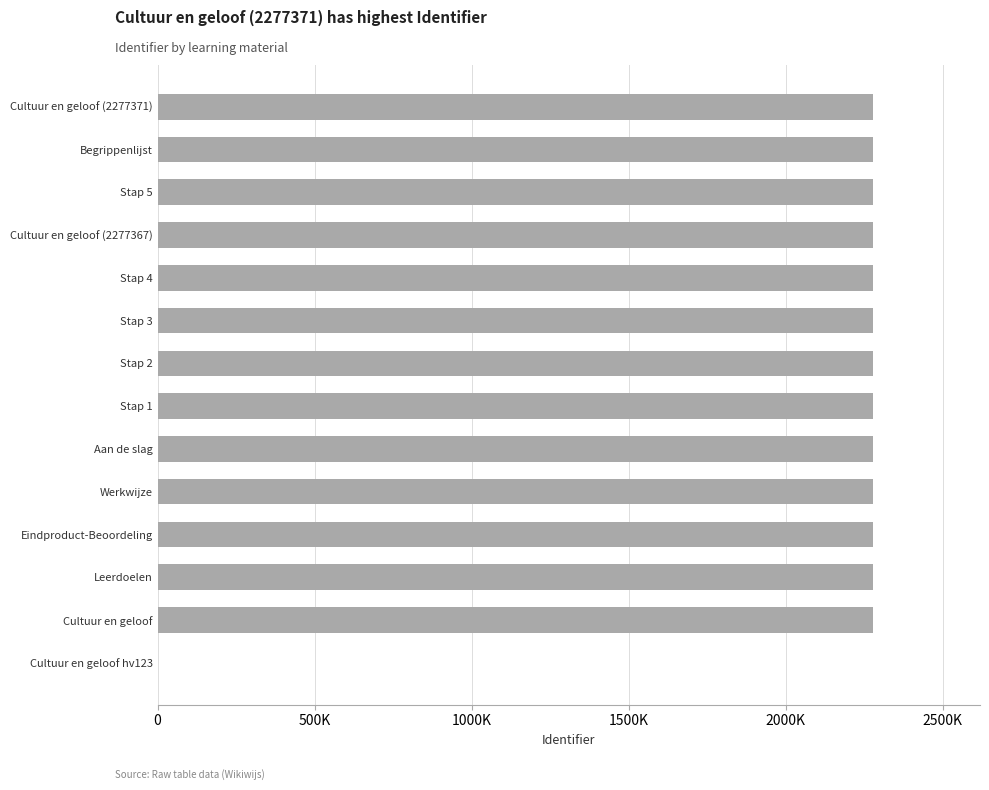

Are the bars horizontal?

Yes